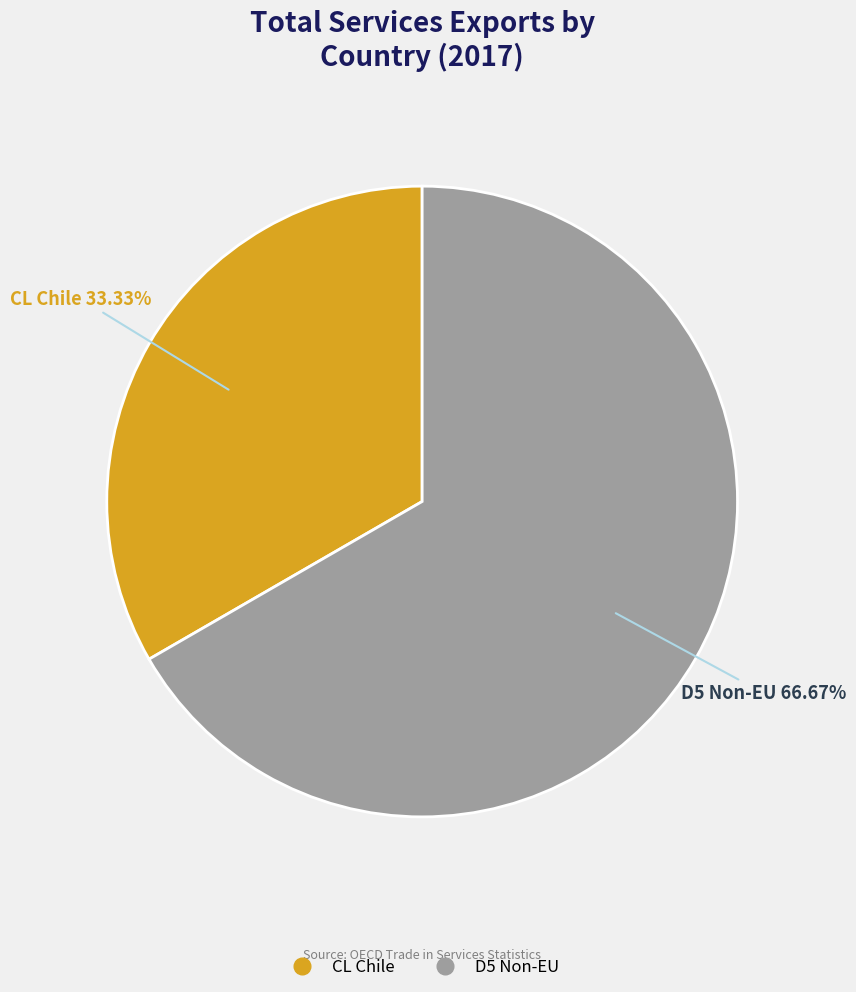

Is there any slice that represents more than half of the pie?

Yes